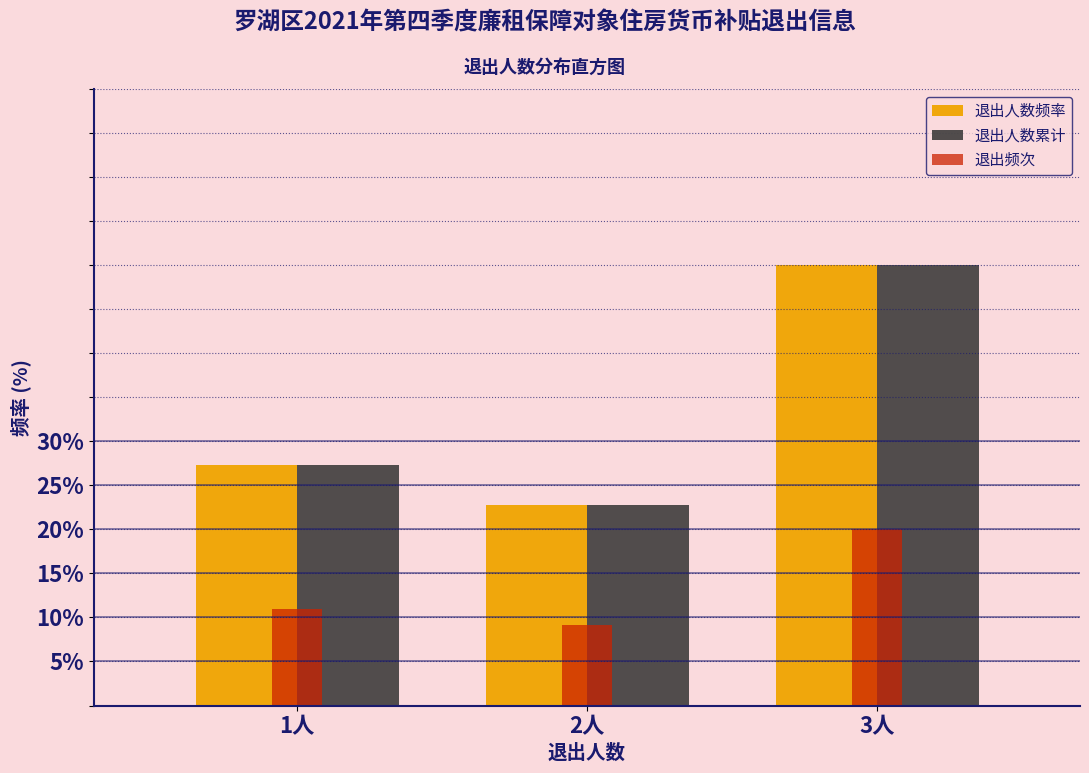

Reading right to left, transcribe all the data shown in this chart.

退出人数频率: 50.0	22.7	27.3
退出人数累计: 50.0	22.7	27.3
退出频次: 20.0	9.1	10.9